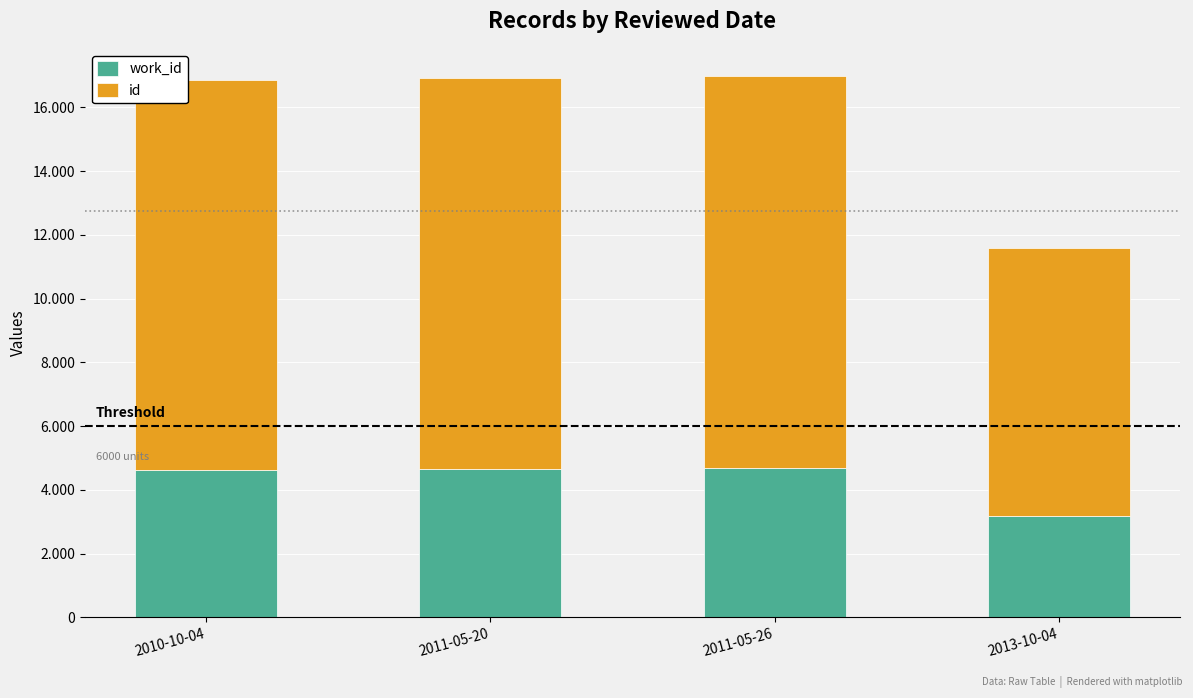

Does the chart contain stacked bars?

Yes